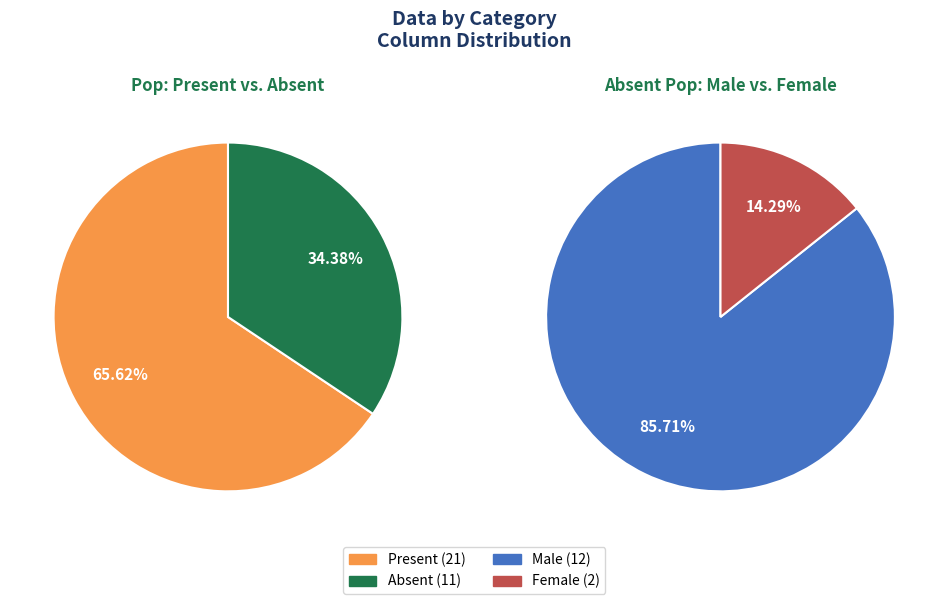

Do 3 and 7 together represent more than half of the pie?

No